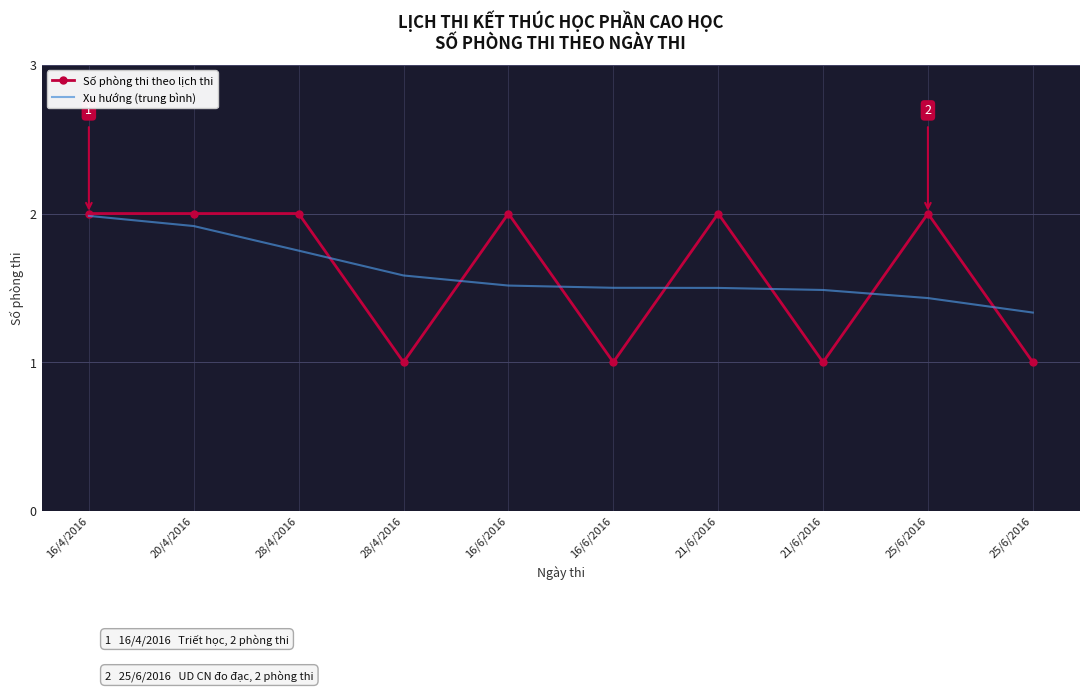

How many times do Số phòng thi theo lịch thi and Xu hướng (trung bình) cross each other?

7